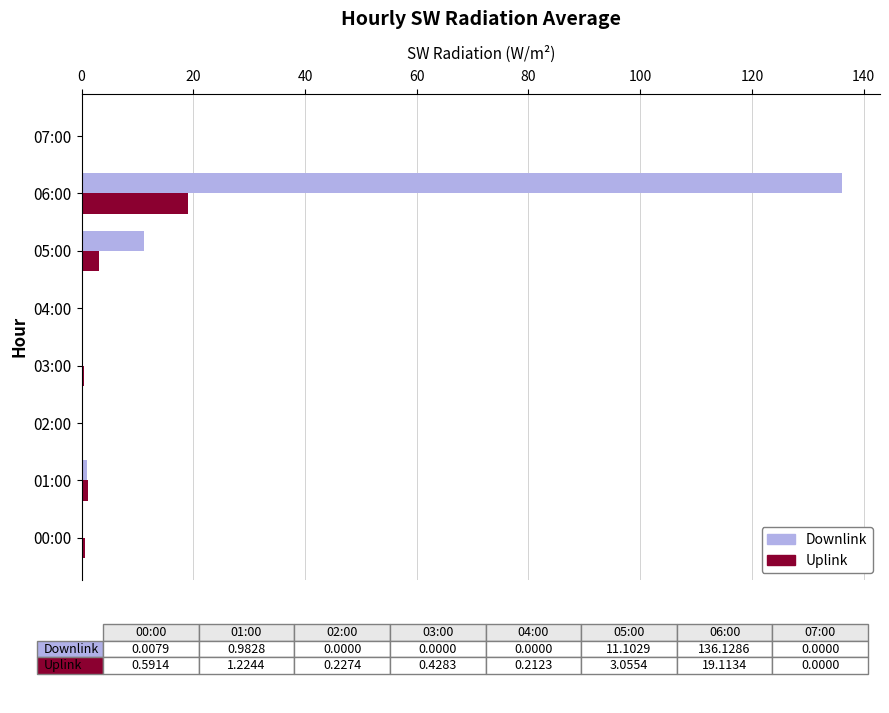

Between 00:00 and 06:00, which series saw the biggest shift?

Downlink